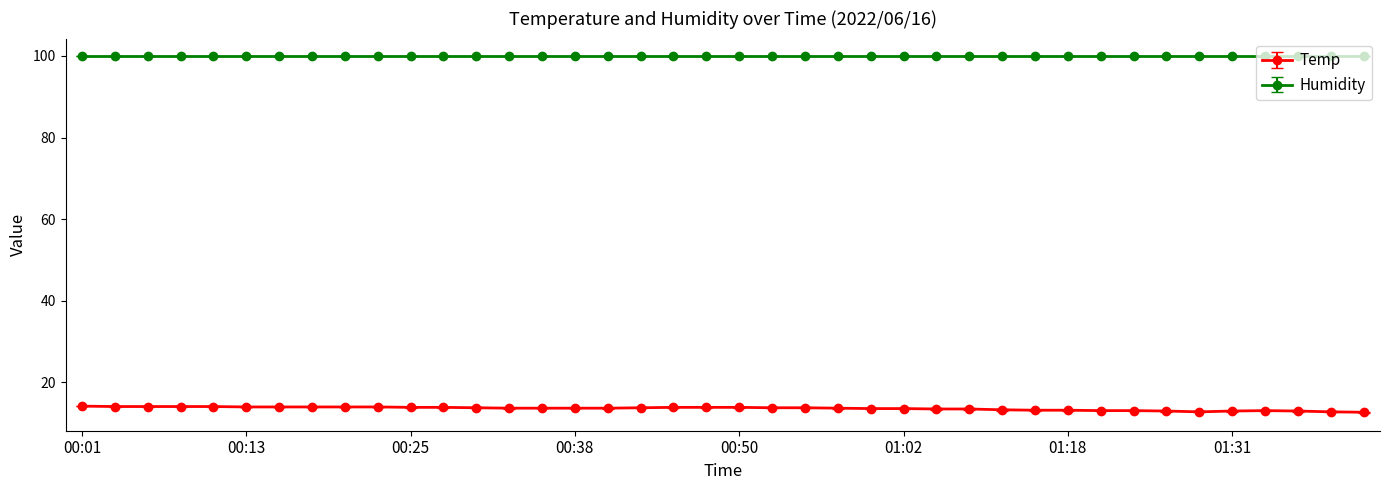

Which series has the largest total across all categories?

Humidity